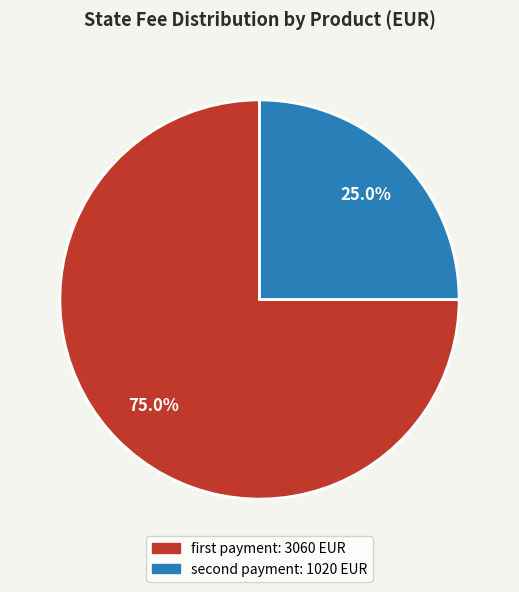

Does any single category account for the majority?

Yes